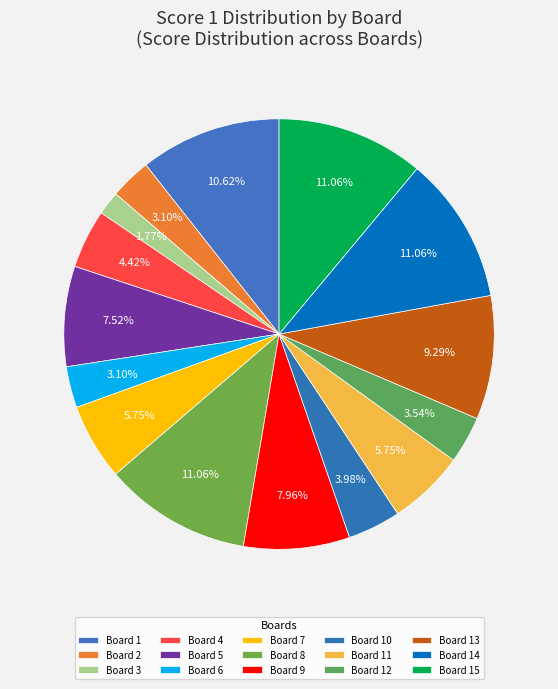

How many segments does this pie chart have?

15